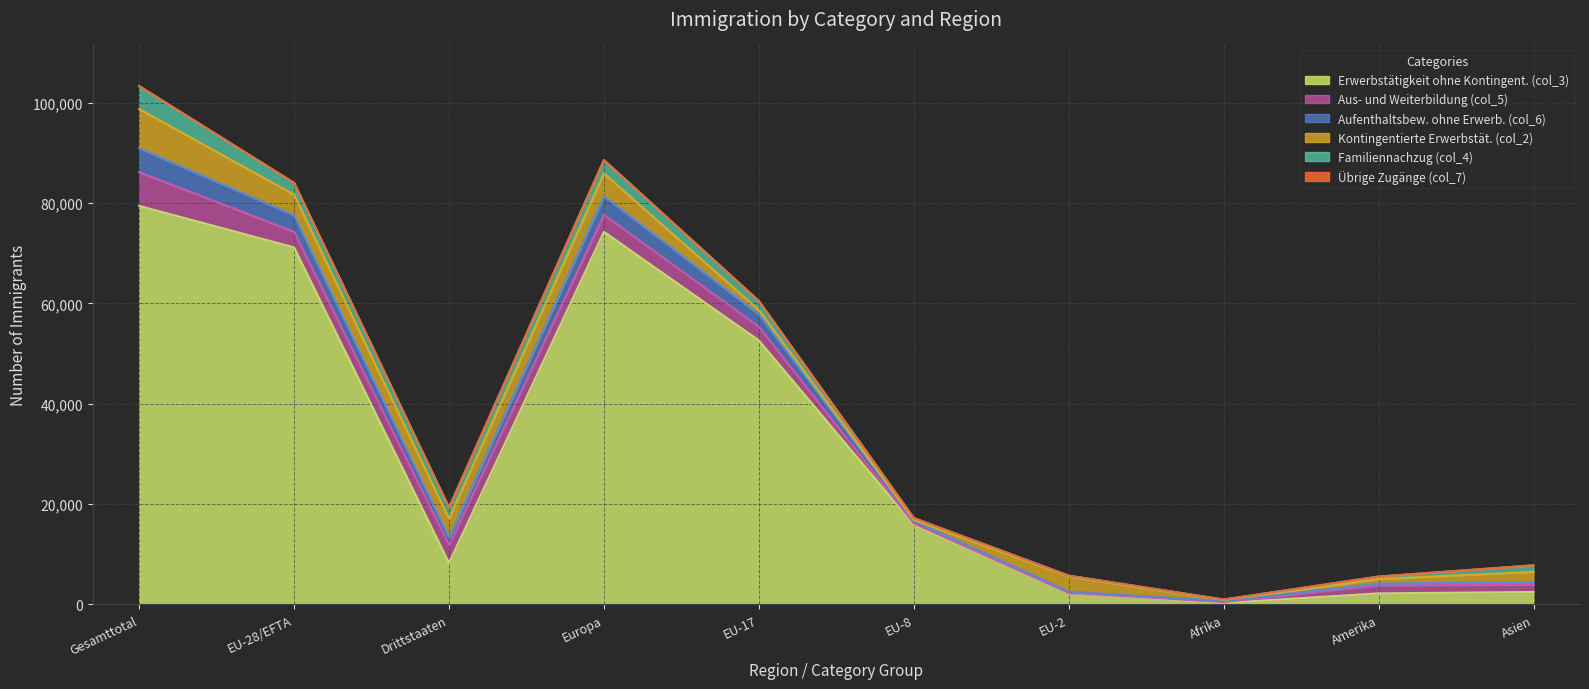

What is the sum of the Kontingentierte Erwerbstät. (col_2) values at Gesamttotal and EU-8?

7981